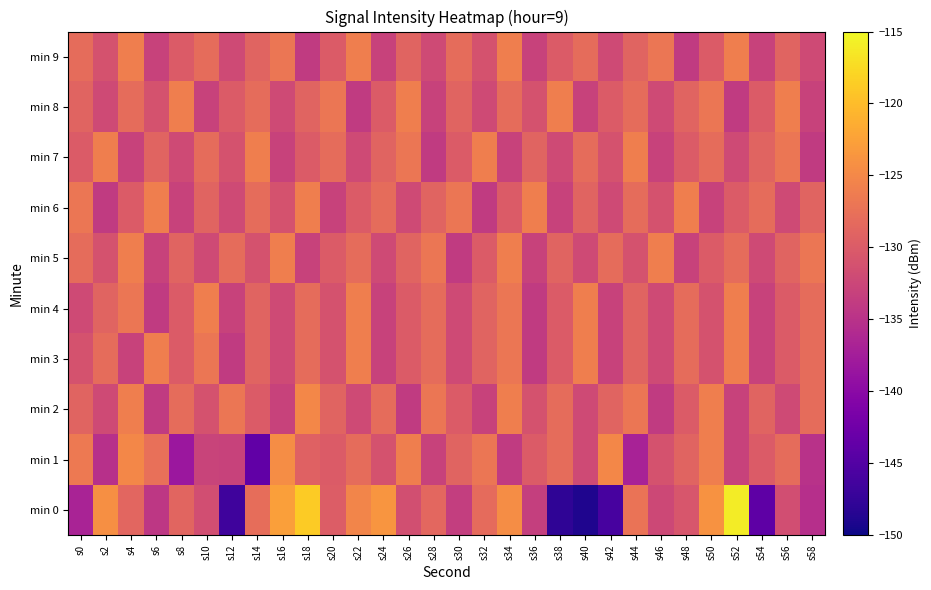

Which series changed the most between s0 and s44?

min 1